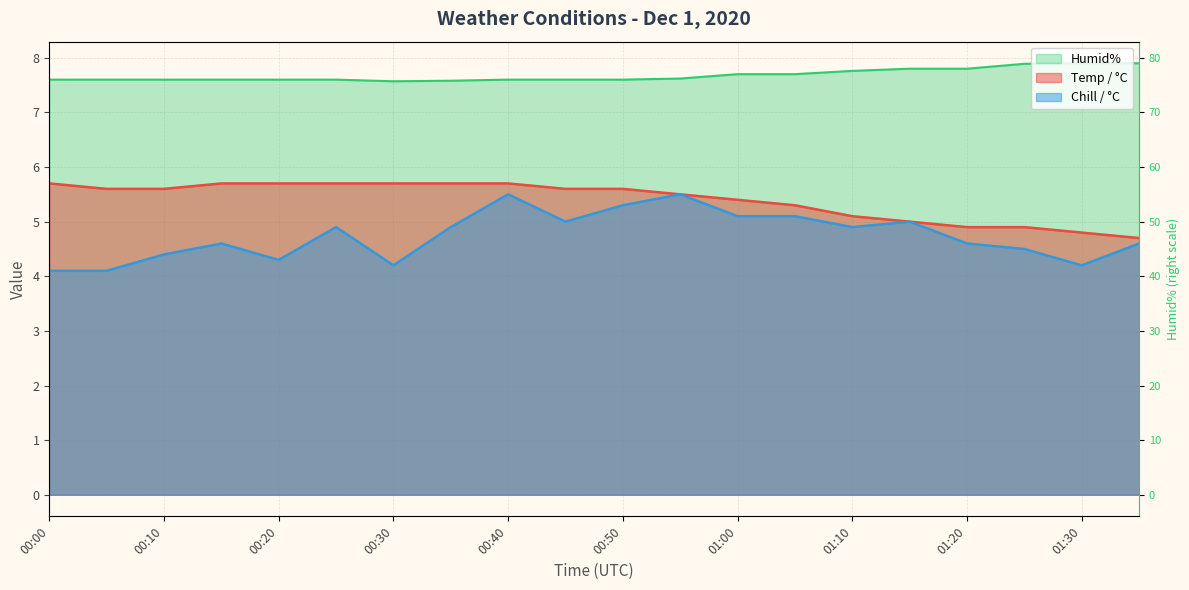

True or false: Chill / °C has a value of 3.2 at 00:55.

False